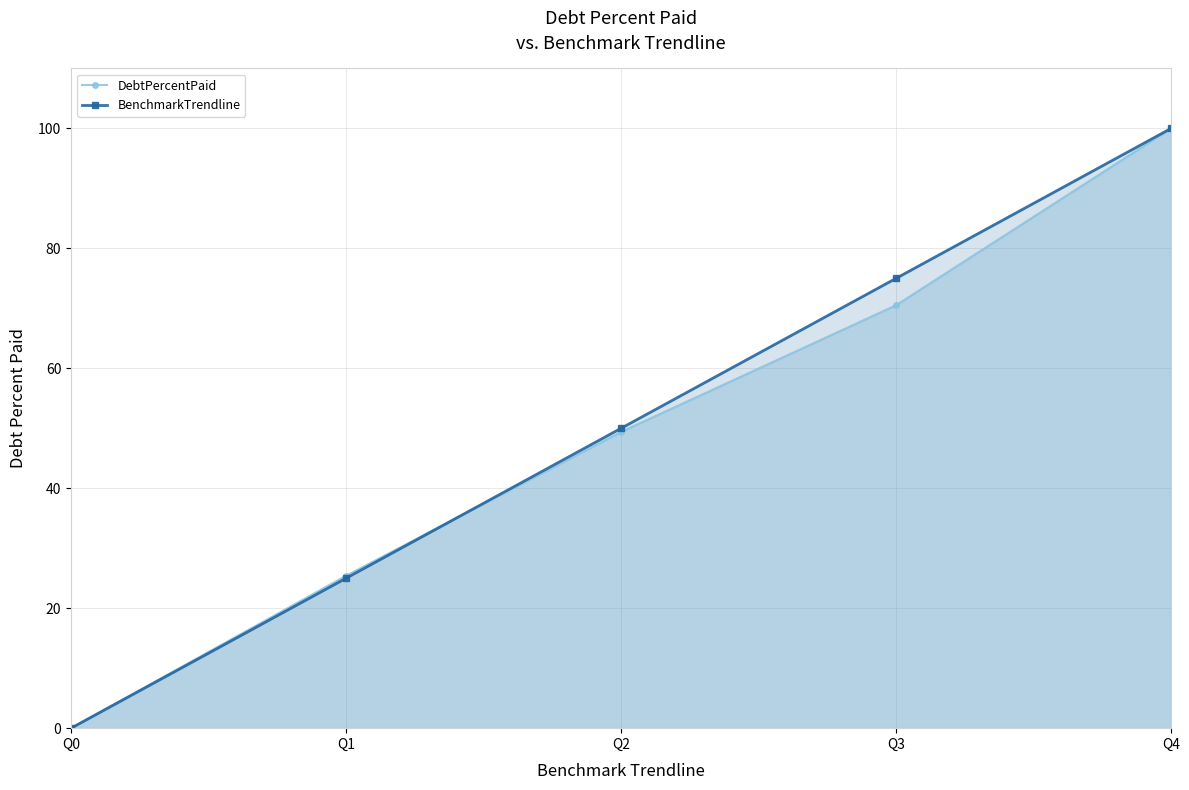

Rank the series at Q2 from highest to lowest value.

BenchmarkTrendline, DebtPercentPaid